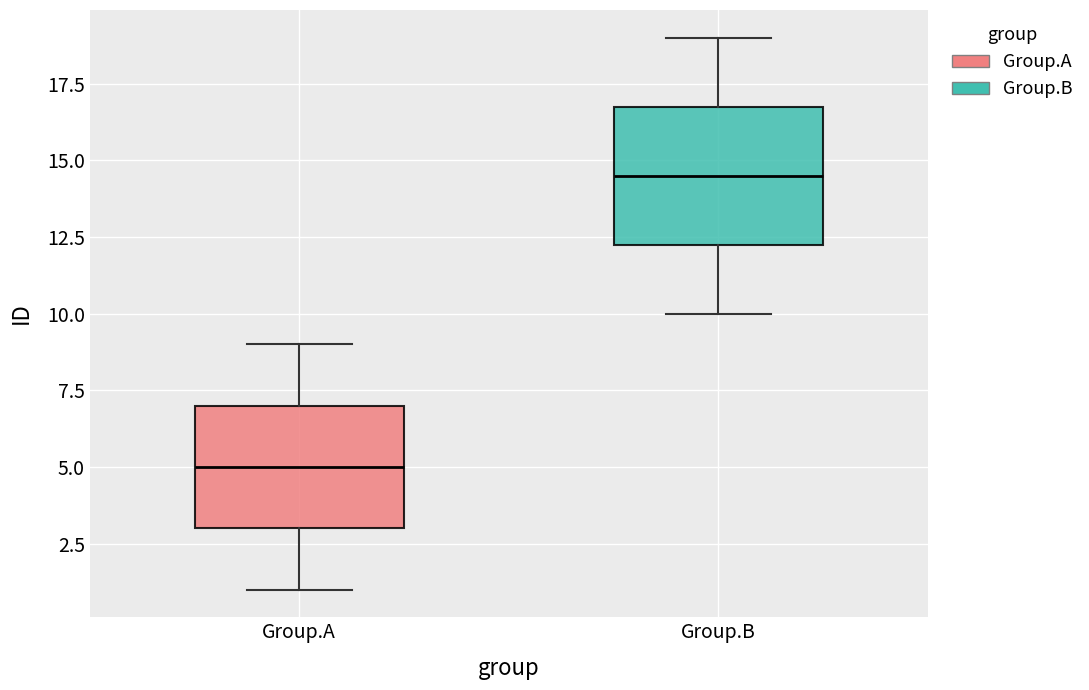

Comparing the boxes themselves (not the whiskers), which one is the tallest?

Group.B